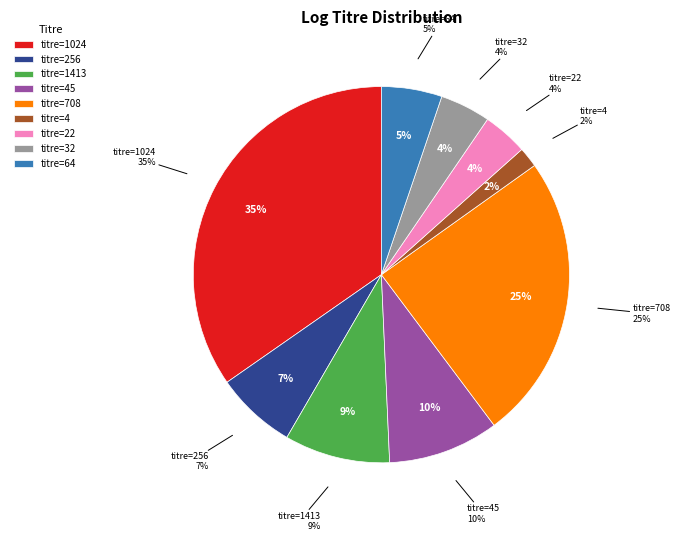

Combined, do 45 and 4 account for over 50%?

No